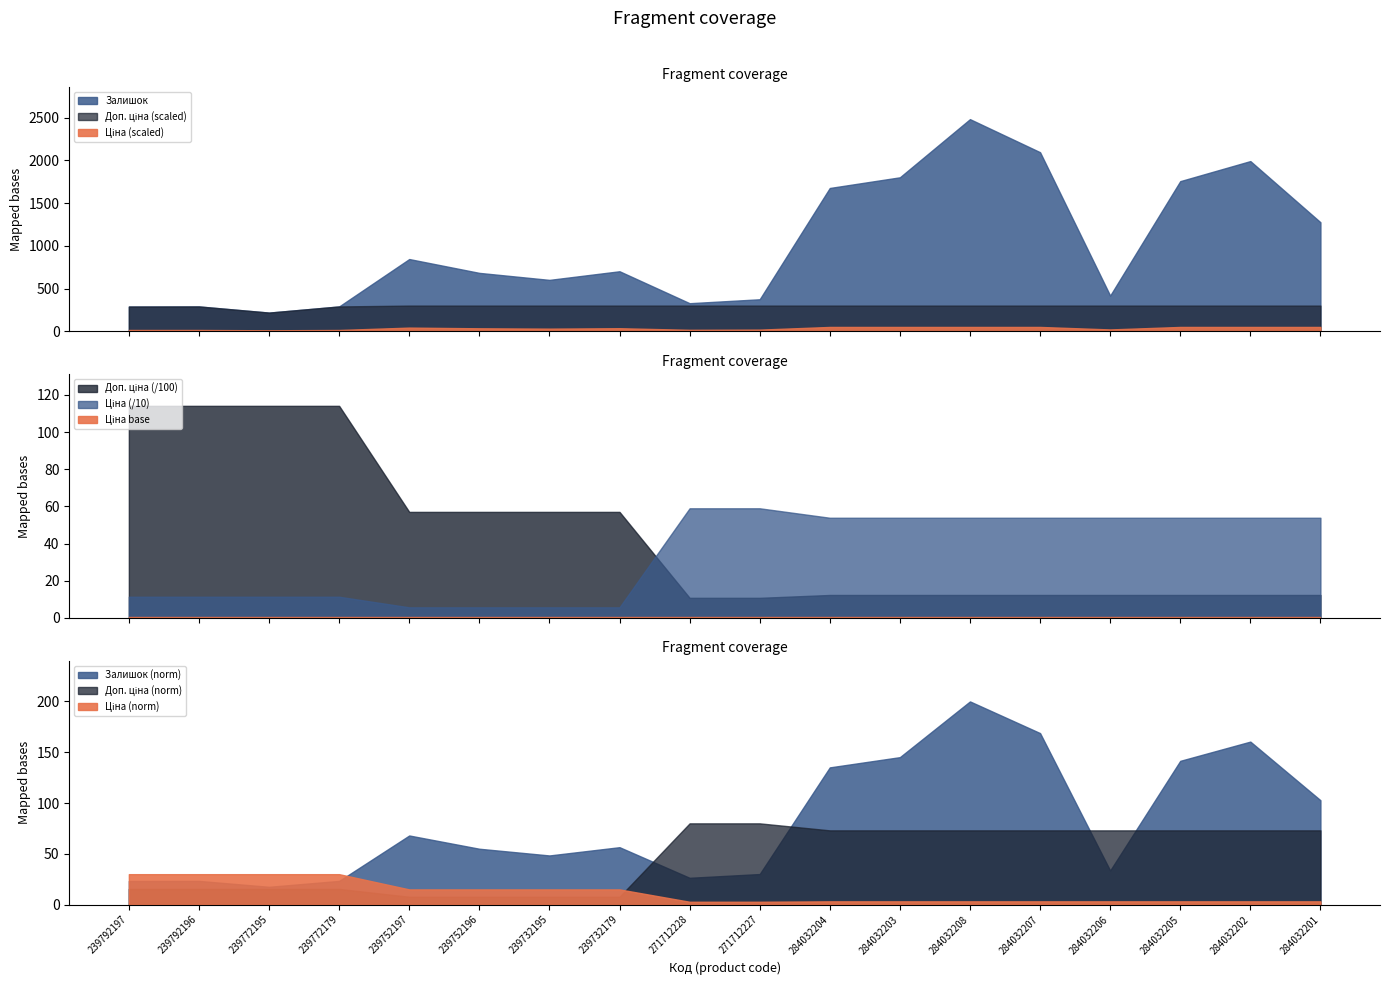

Which has a higher value, 239732195 or 284032205?

284032205